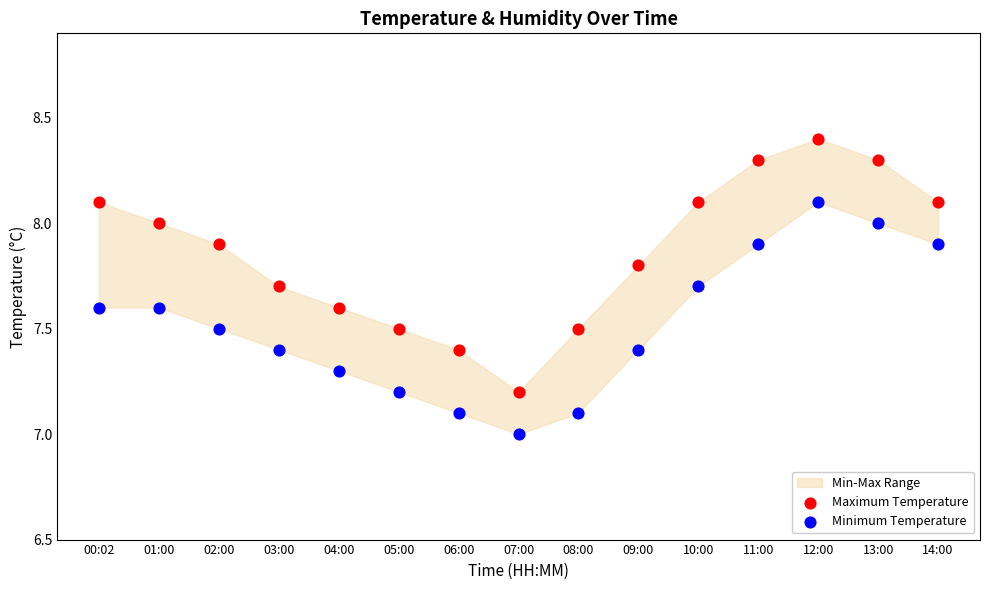

Across all data points, what is the range of Y values (max minus min)?

1.4